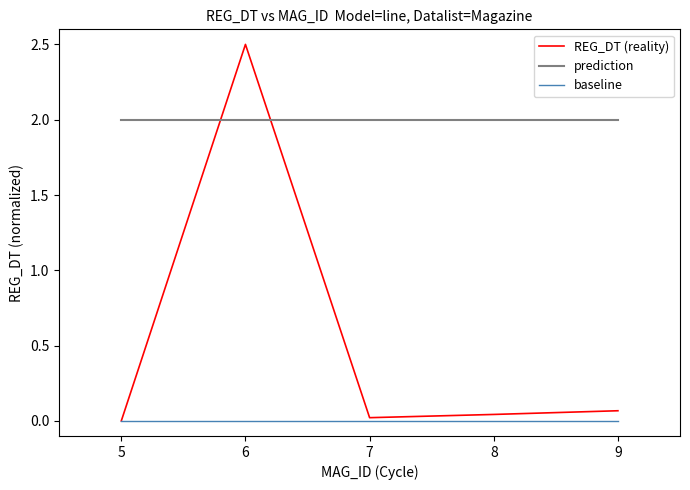

How many lines are shown in the chart?

3